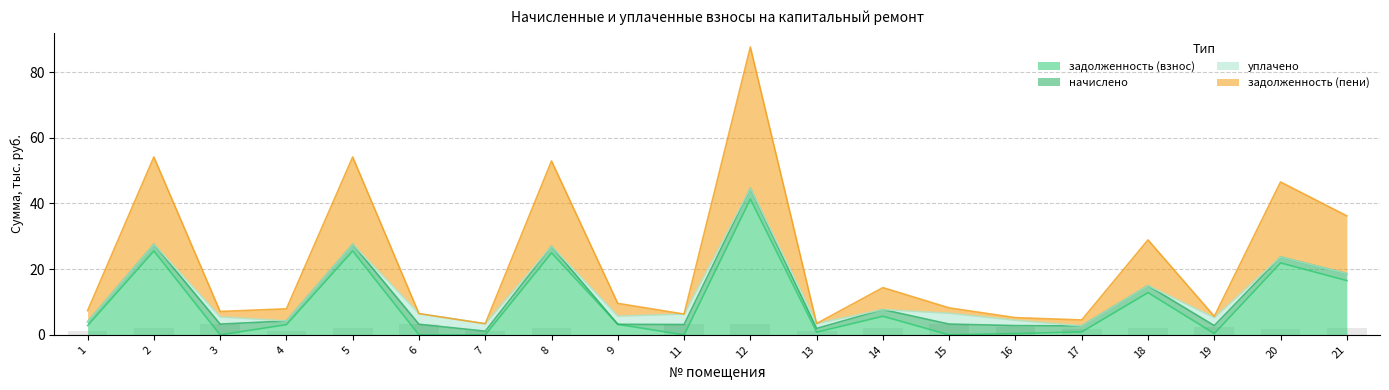

At which category is the sum across all series the highest?

12